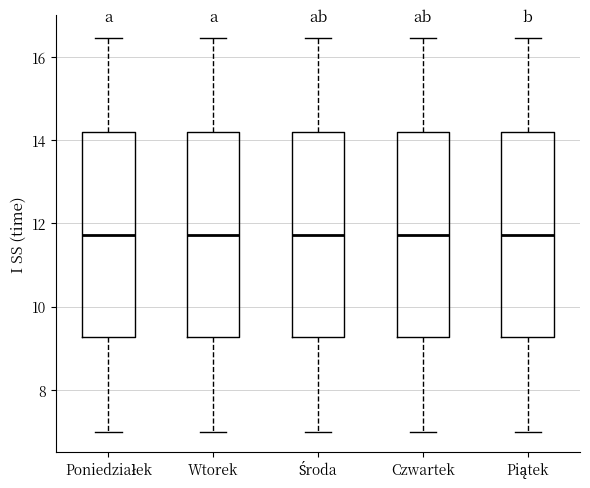

Reading left to right, read every box against the y-axis: the position of its median line, the range the box covers, and the ends of its whiskers. The values are not printed on the chart, so give them approximately, as read against the axis.

Poniedziałek: median 11.8, box 9.2 to 14.2, whiskers 7.0 to 16.4
Wtorek: median 11.8, box 9.2 to 14.2, whiskers 7.0 to 16.4
Środa: median 11.8, box 9.2 to 14.2, whiskers 7.0 to 16.4
Czwartek: median 11.8, box 9.2 to 14.2, whiskers 7.0 to 16.4
Piątek: median 11.8, box 9.2 to 14.2, whiskers 7.0 to 16.4